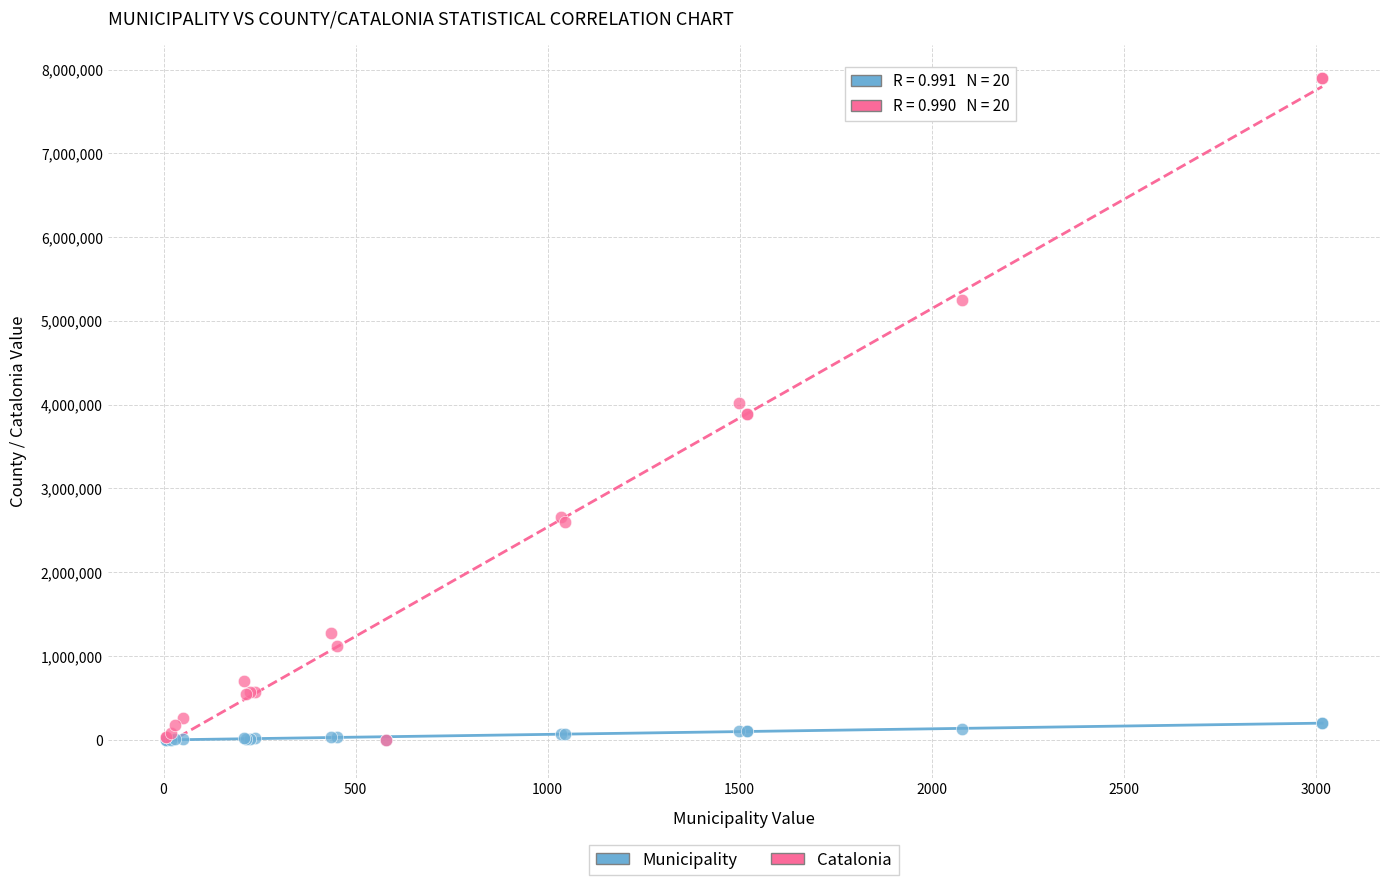

What are all the series names shown in the legend?

Municipality, Catalonia